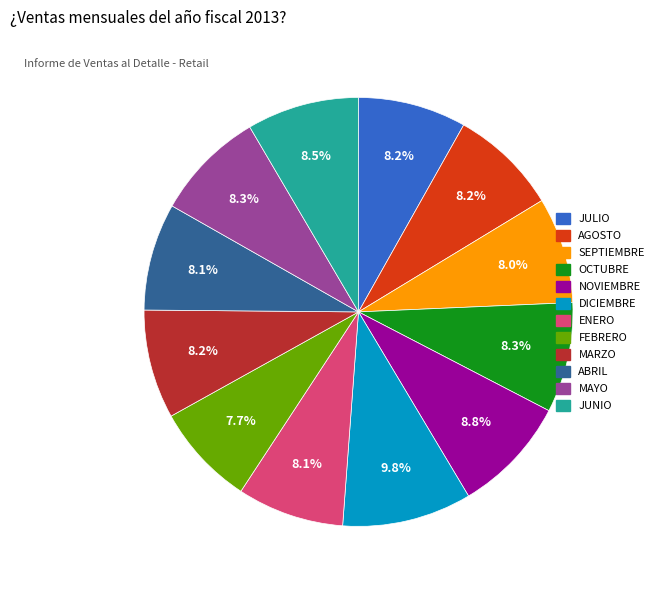

Which has a higher value, MARZO or DICIEMBRE?

DICIEMBRE